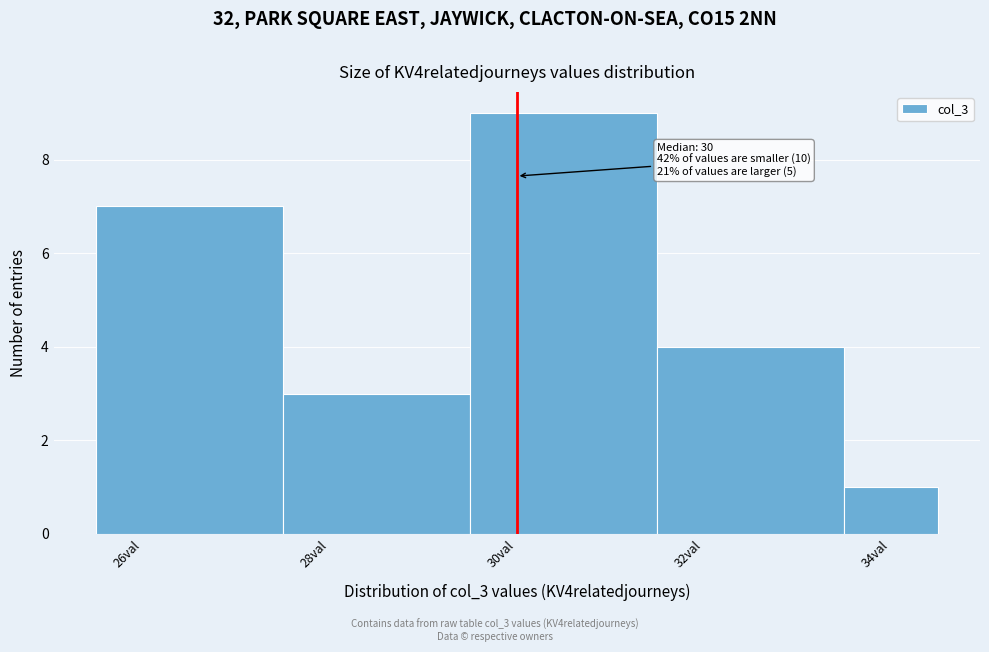

Which range on the x-axis has the tallest bar?

29.5 to 31.5